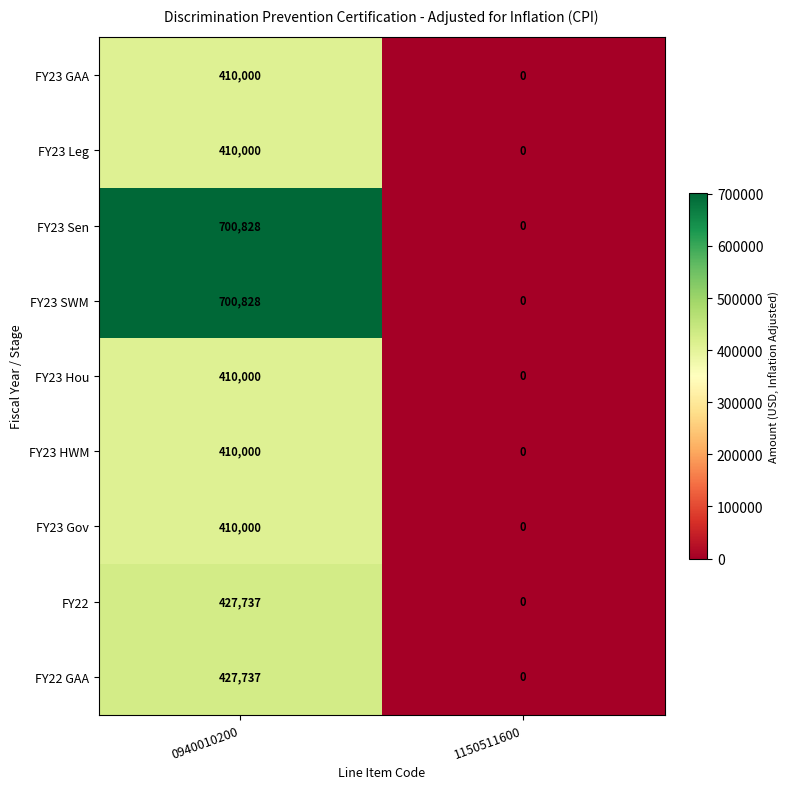

What is the sum of the FY23 GAA values at 0940010200 and 1150511600?

410000